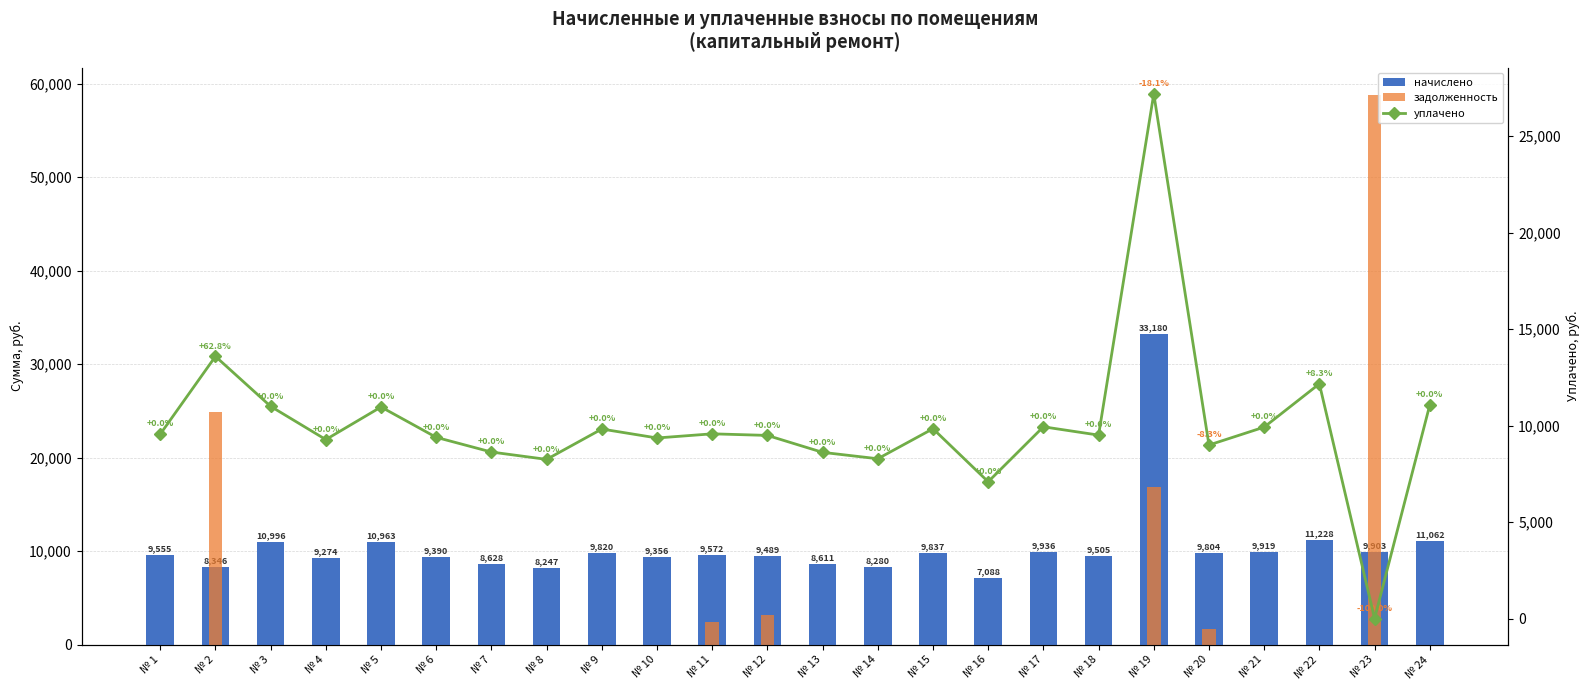

Which category has the highest value in the уплачено series?

№ 19